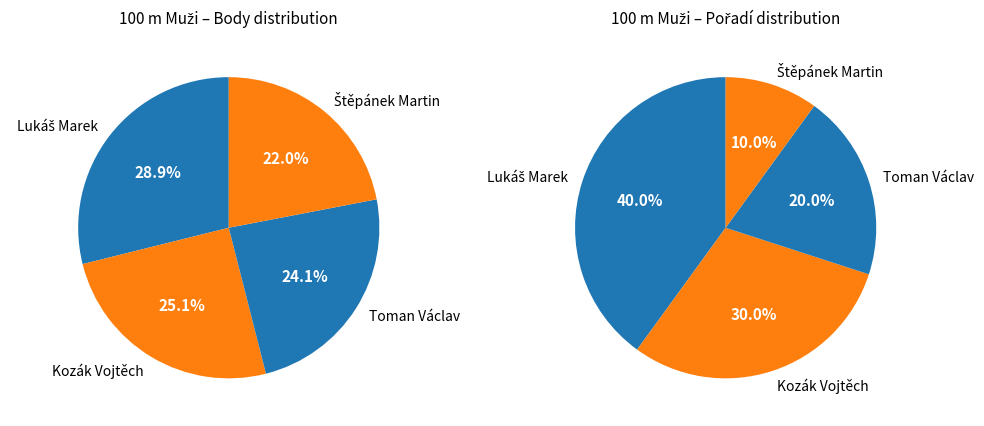

Approximately how many times larger is the value at Toman Václav compared to Kozák Vojtěch?

1.0